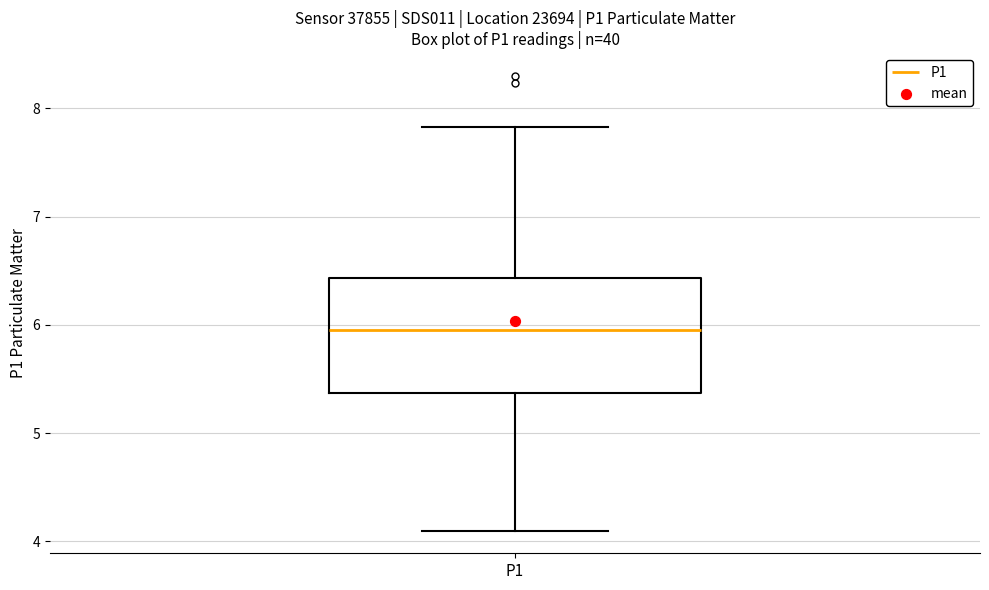

Read this box plot against the y-axis: the position of the median line, the range covered by the box, and the ends of both whiskers. The values are not printed on the chart, so give them approximately, as read against the axis.

median 6.0, box 5.4 to 6.4, whiskers 4.1 to 7.8